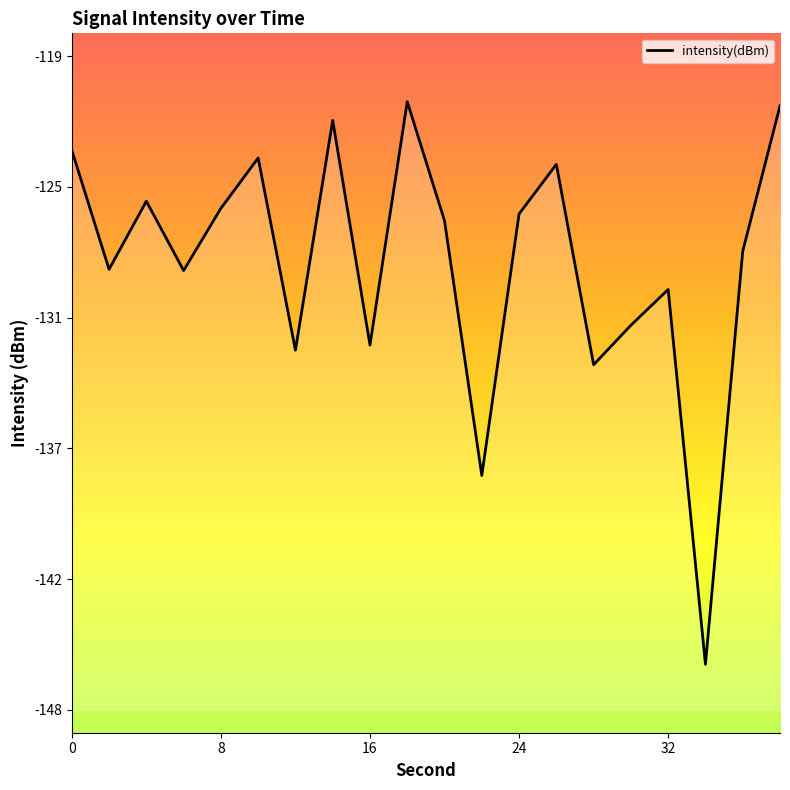

The chart shows a value of -60.7 at 8. True or false?

False